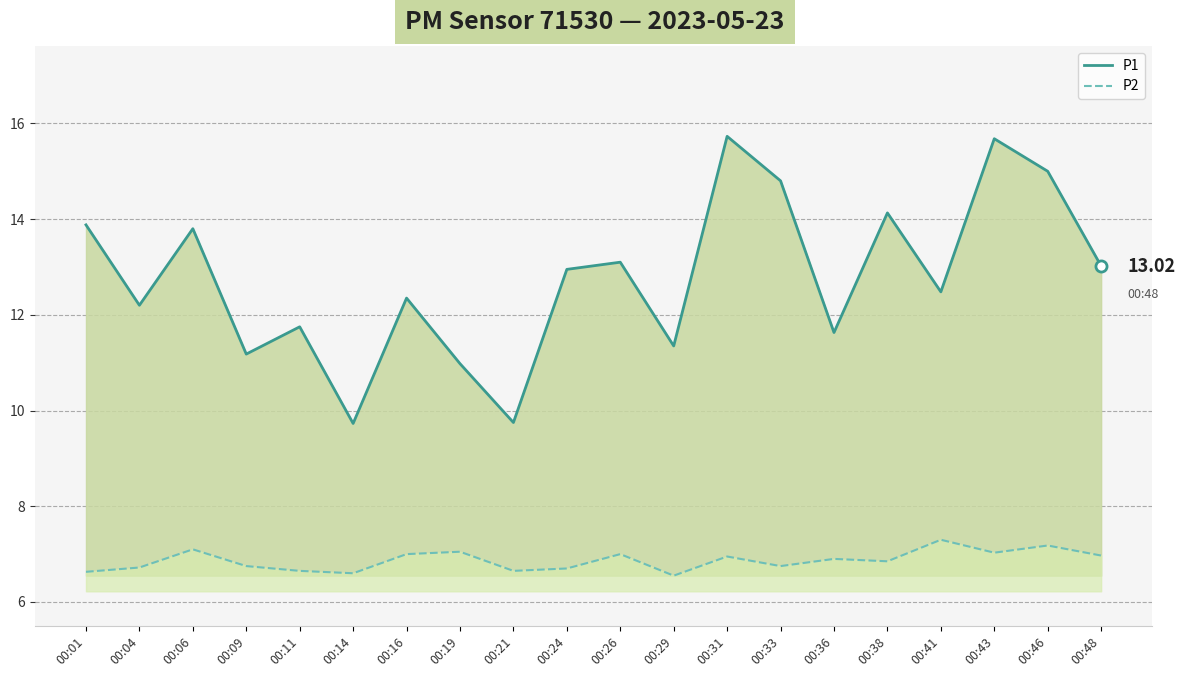

True or false: P1 and P2 intersect in this chart.

False